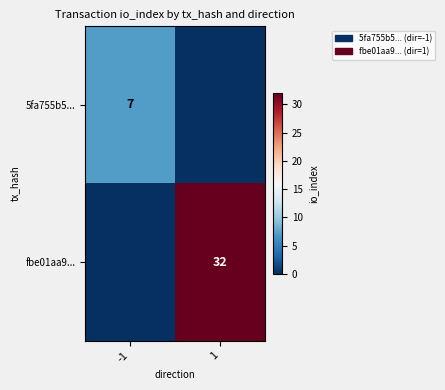

The fbe01aa9... series shows 32 at 1. True or false?

True